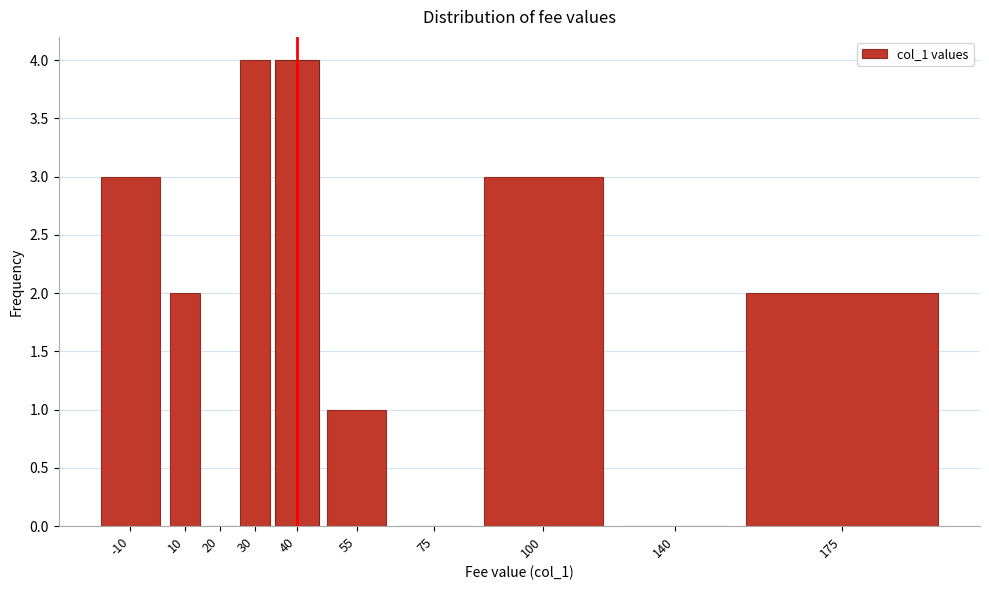

Reading right to left, list all the values displayed in this chart.

175=2	140=0	100=3	75=0	55=1	40=4	30=4	20=0	10=2	-10=3